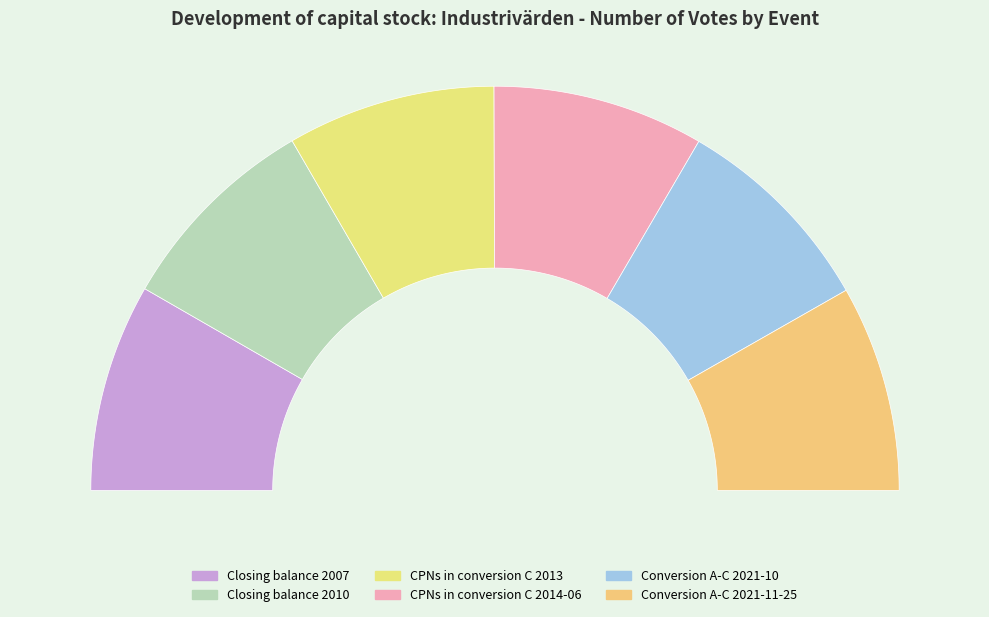

The Conversion A-C 2021-10 slice represents 17% of the pie. True or false?

True